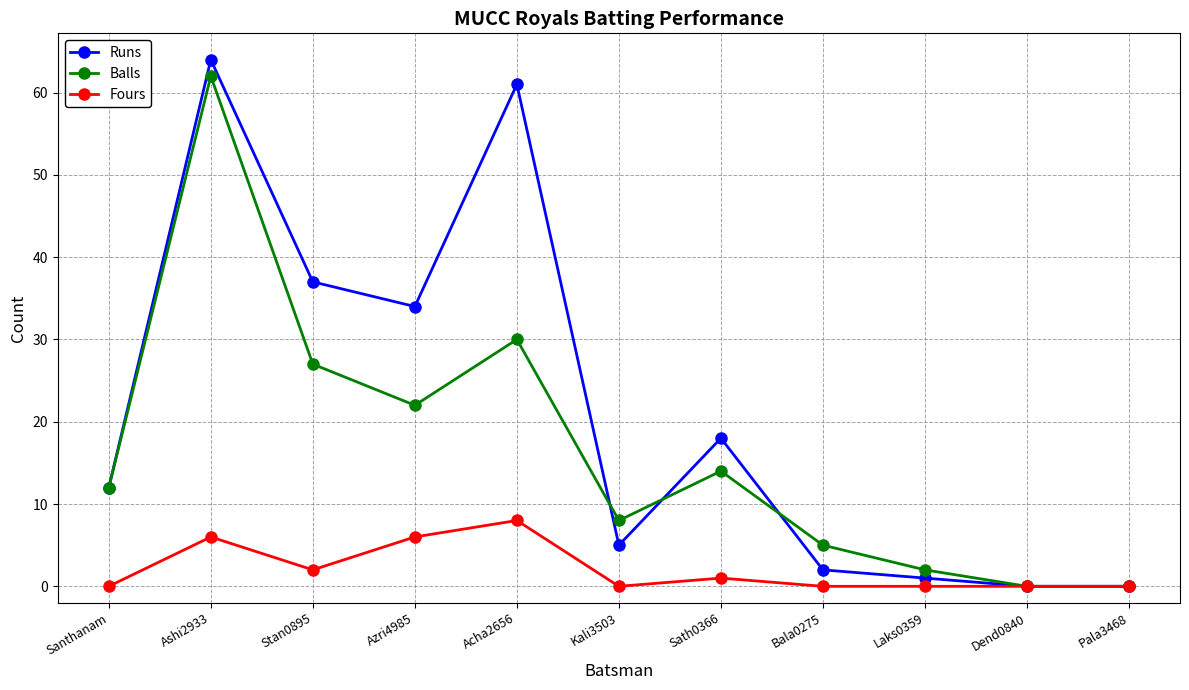

Count the Fours values in the range 0 to 6.

10